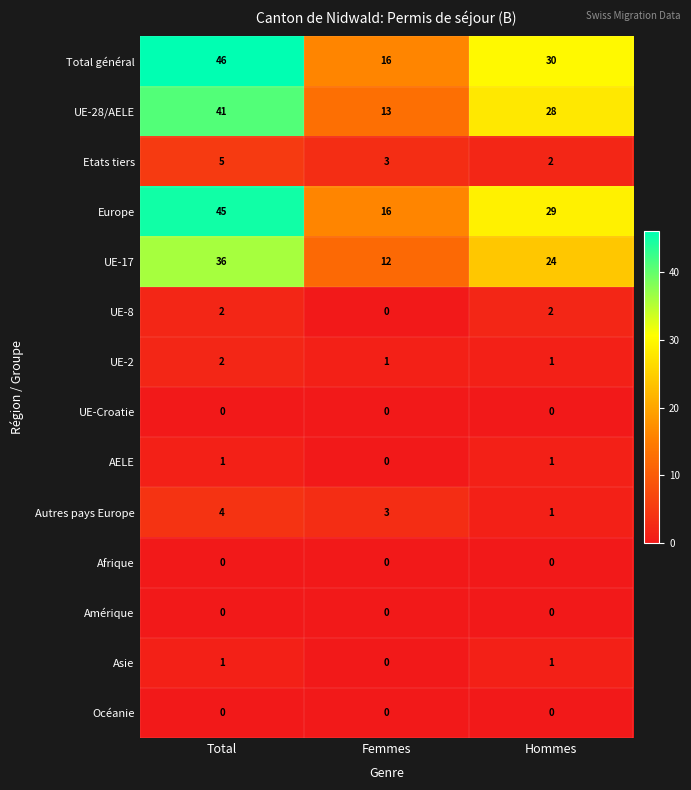

What is the total value across all series at Total?

183